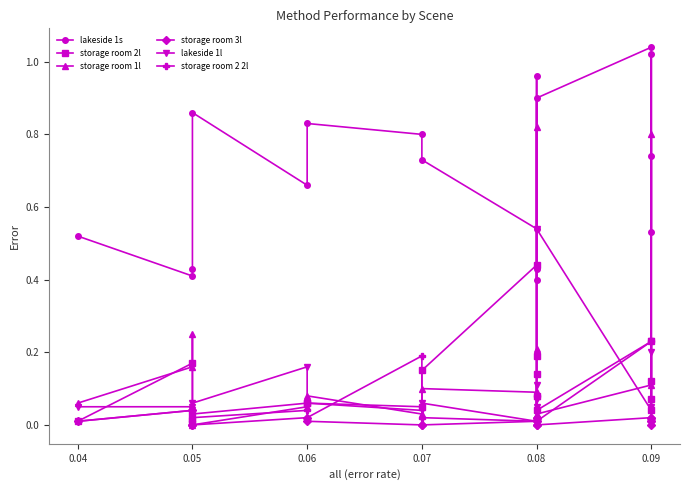

What is the sum of all lakeside 1s values?

11.8